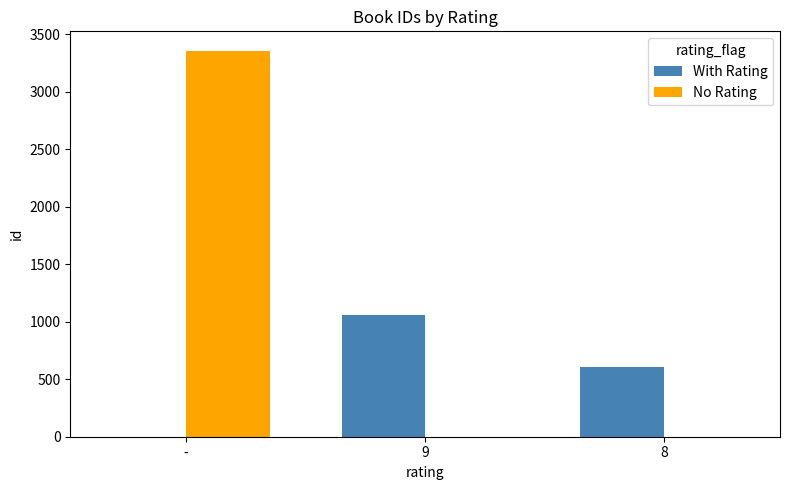

What are all the series names shown in the legend?

With Rating, No Rating